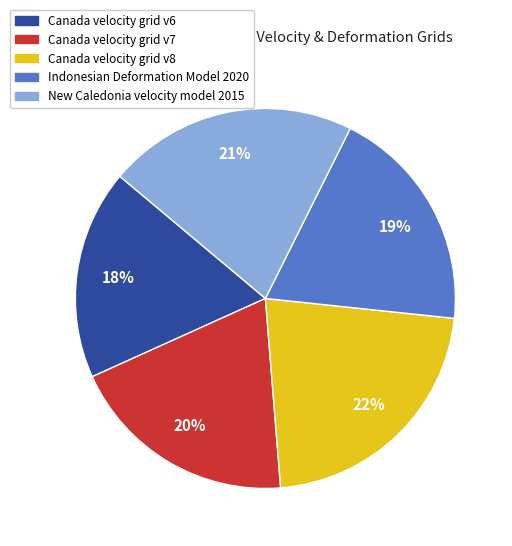

How many segments does this pie chart have?

5